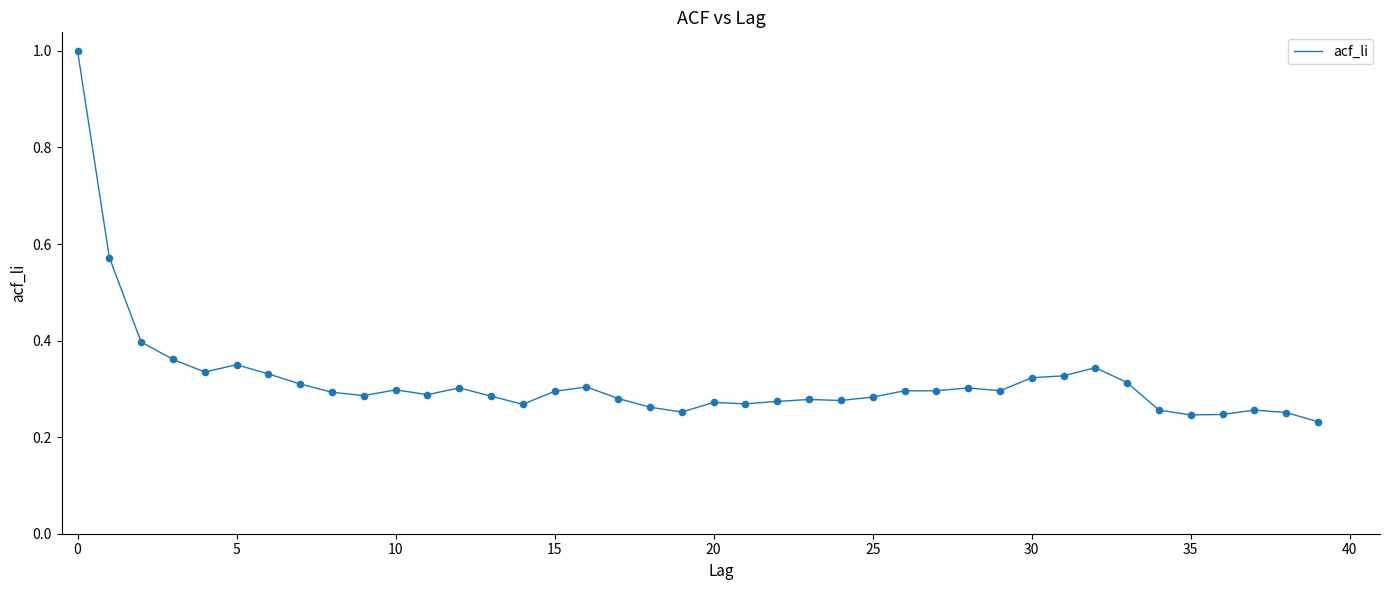

What is the greatest value displayed?

1.0